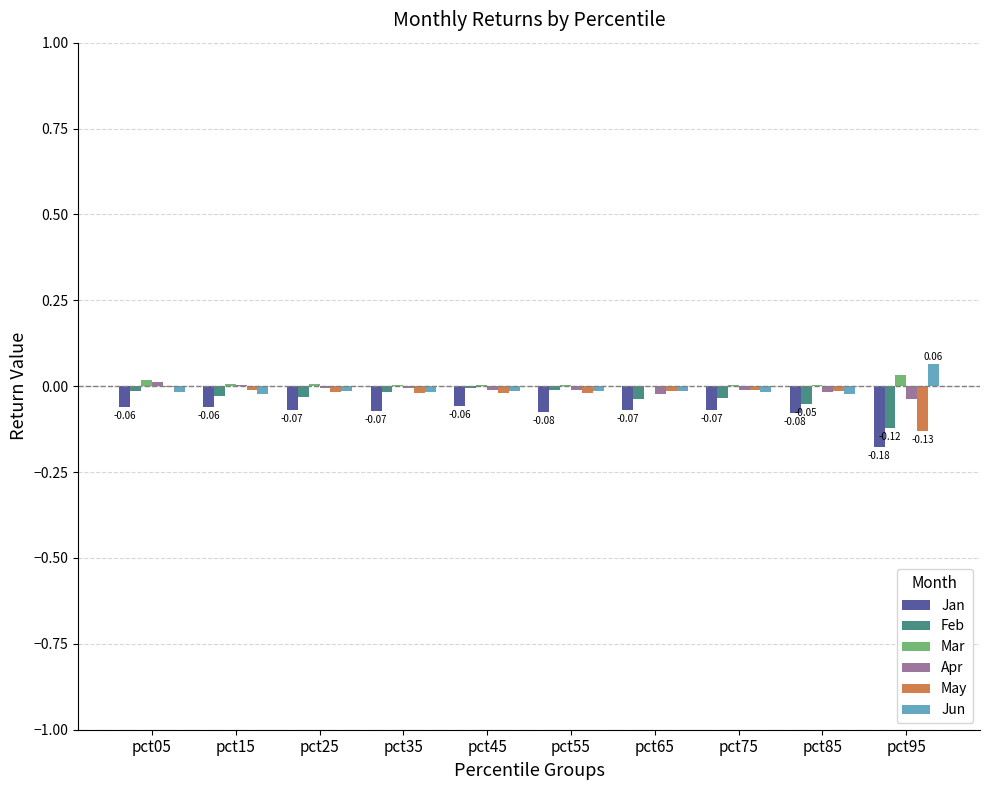

How many categories are shown in the chart?

10